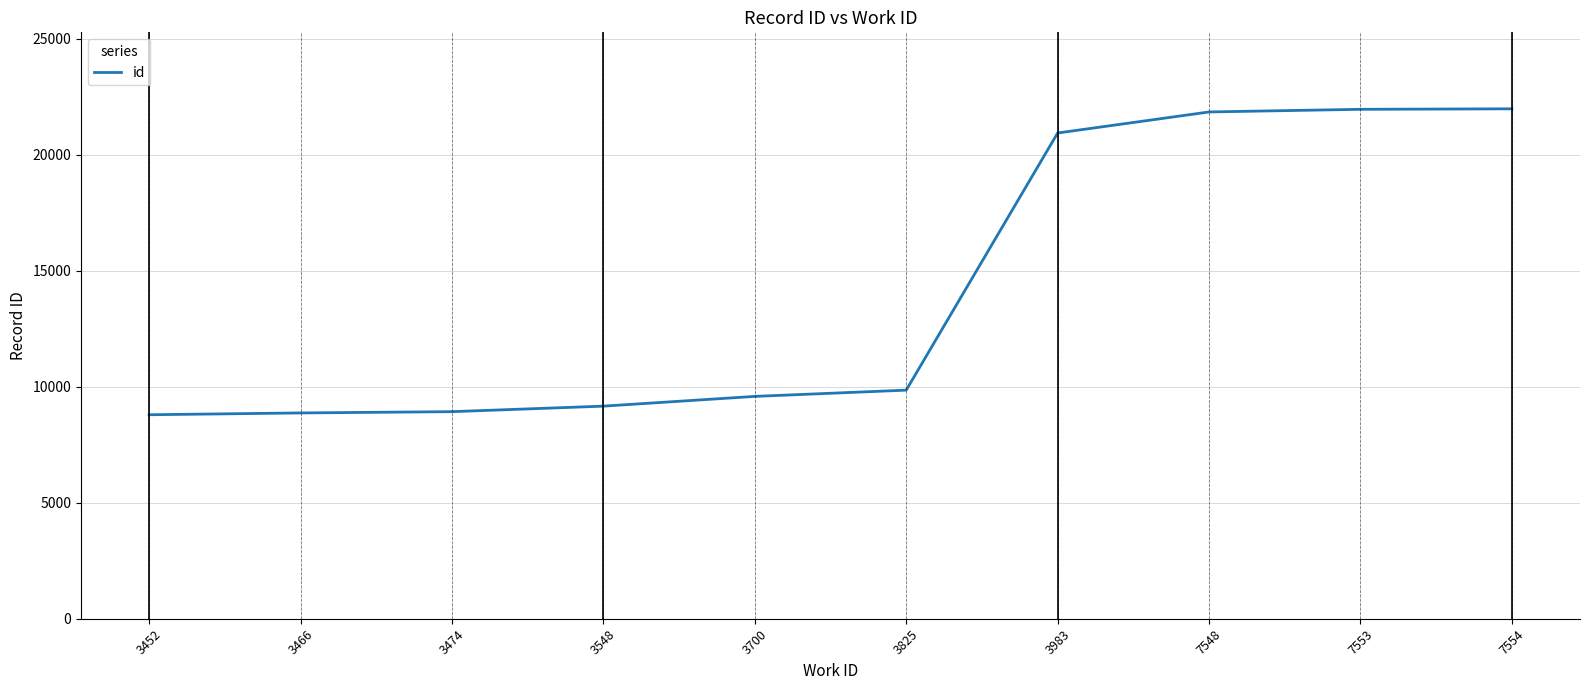

Is this an area chart (filled region under the line)?

No